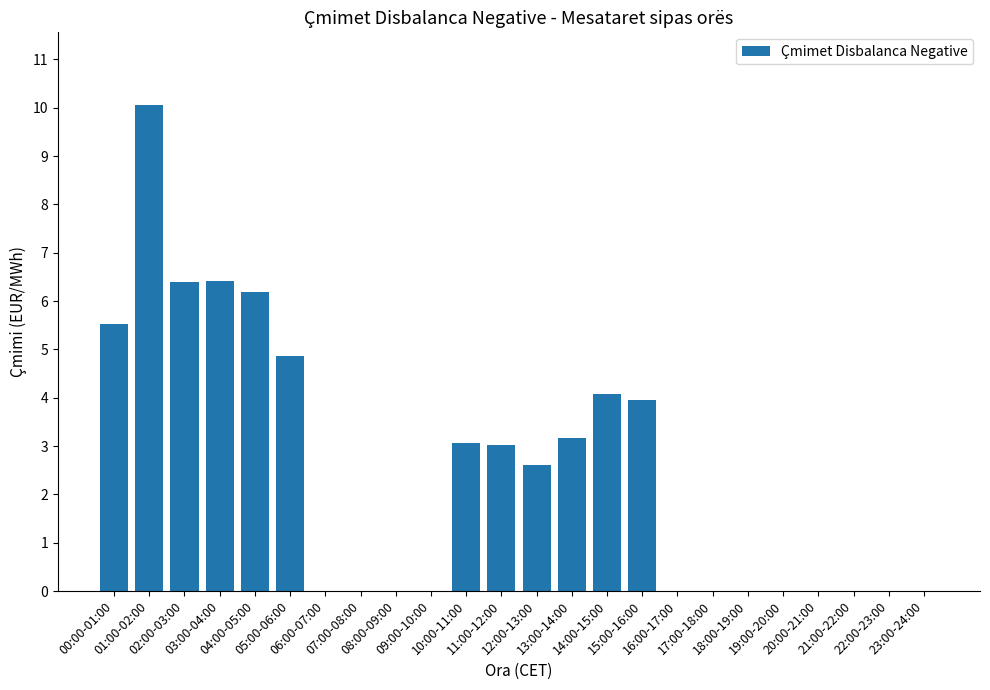

What is the average value?

2.5